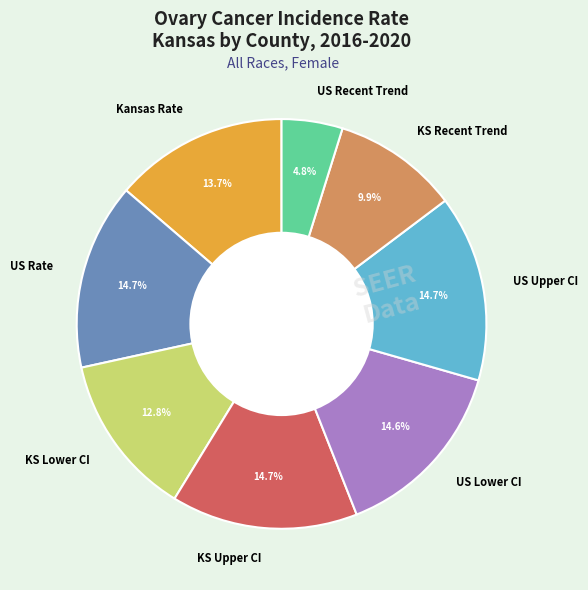

What is the smallest slice in the pie chart?

US Recent Trend